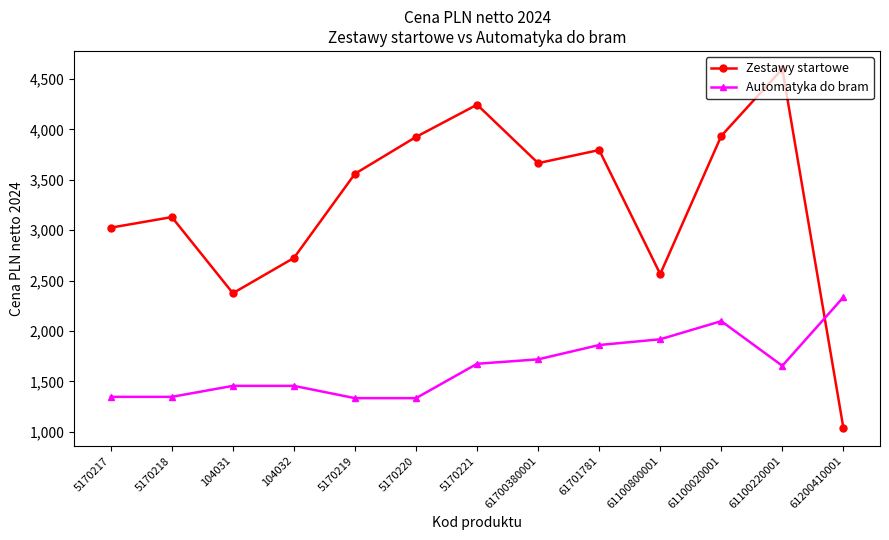

What is the sum of the Automatyka do bram values at 61700380001 and 61100020001?

3817